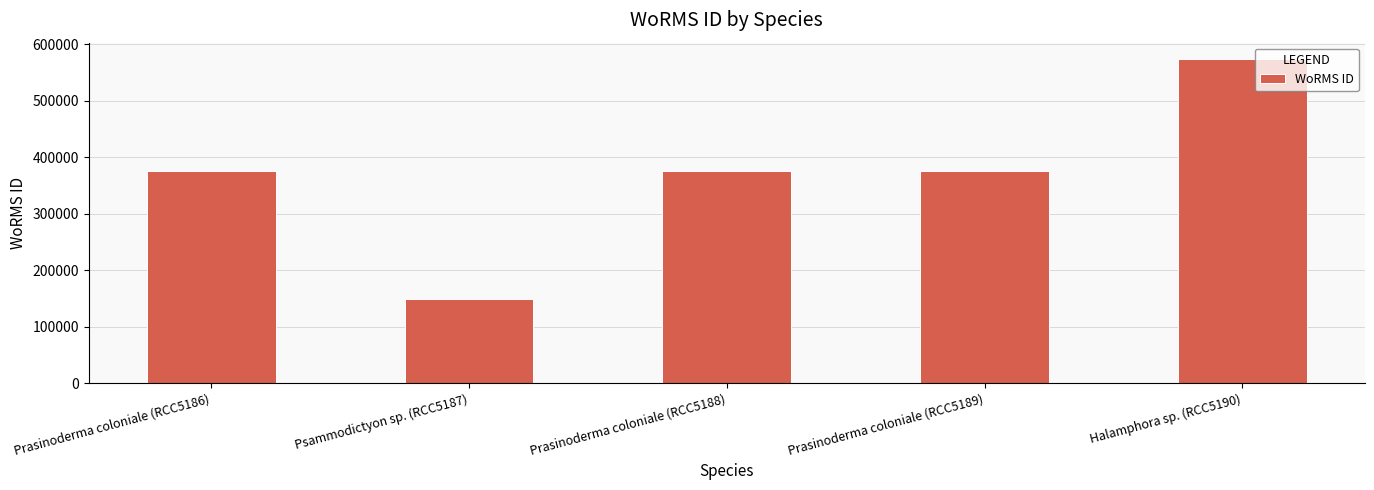

Reading left to right, what are all the values shown in this chart?

375881	149216	375881	375881	574064